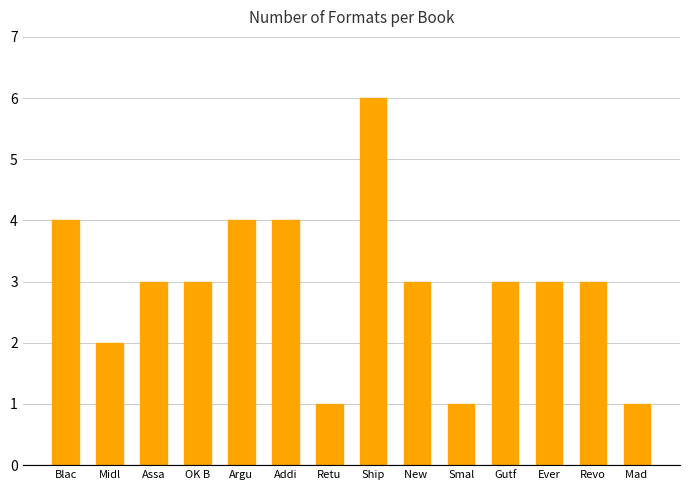

Reading right to left, transcribe all the data shown in this chart.

1	3	3	3	1	3	6	1	4	4	3	3	2	4